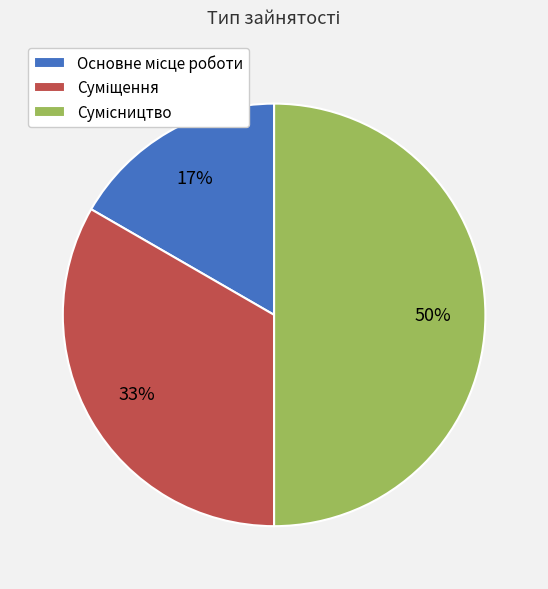

How many slices are in this pie chart?

3